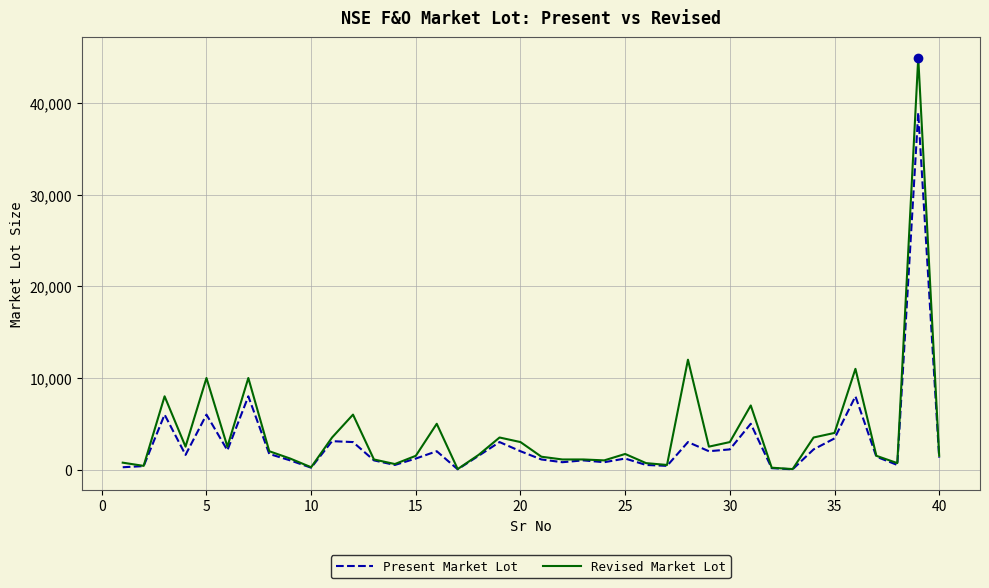

What is the highest value of the Revised Market Lot series?

45000